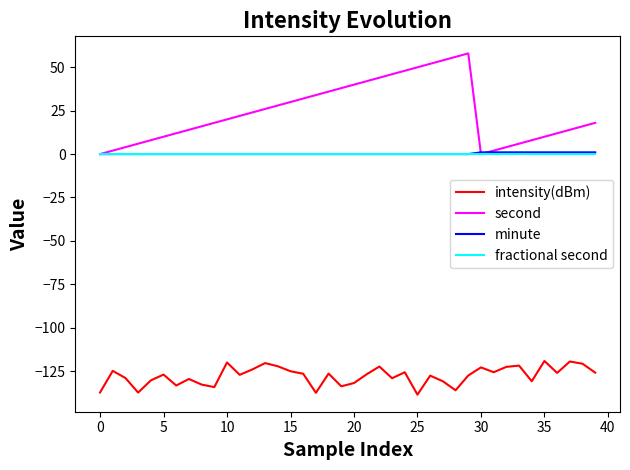

Count the number of data series in this chart.

4